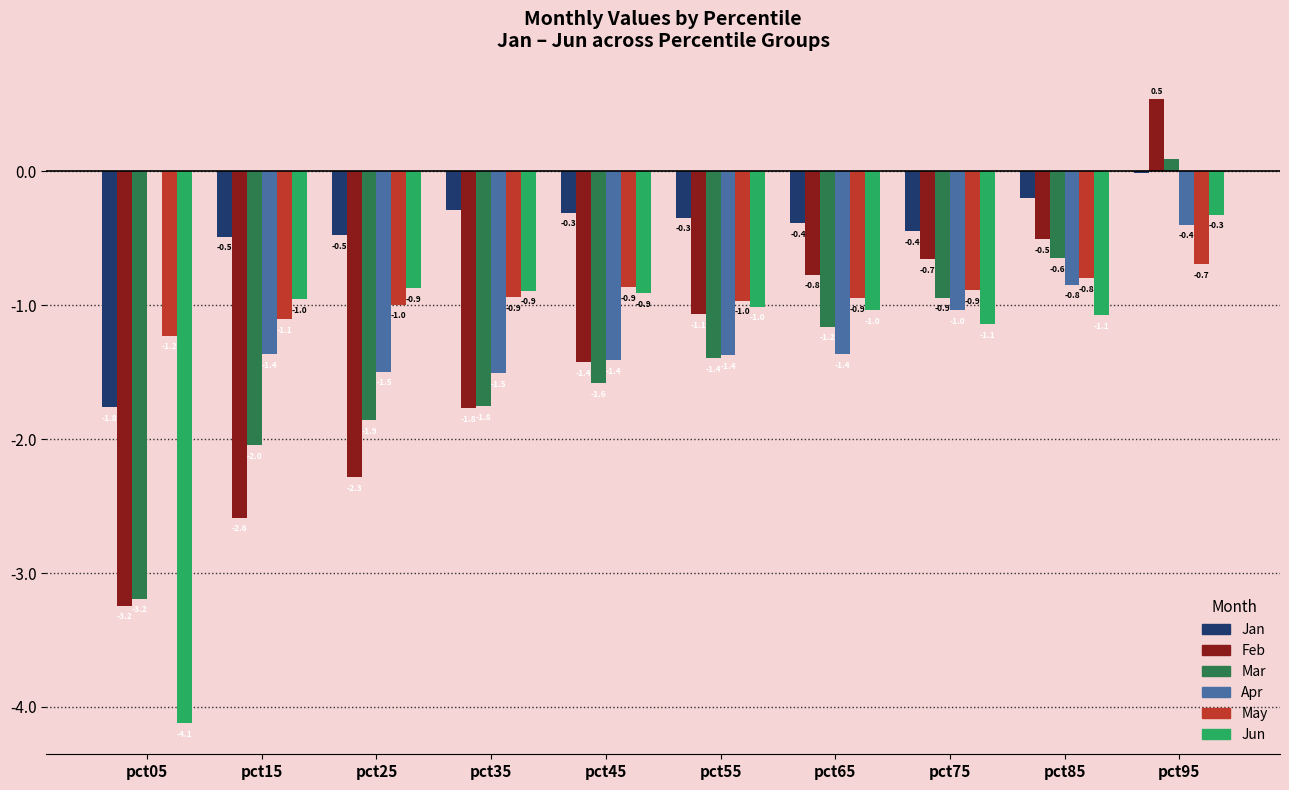

What is the average value of the Jun series?

-1.2